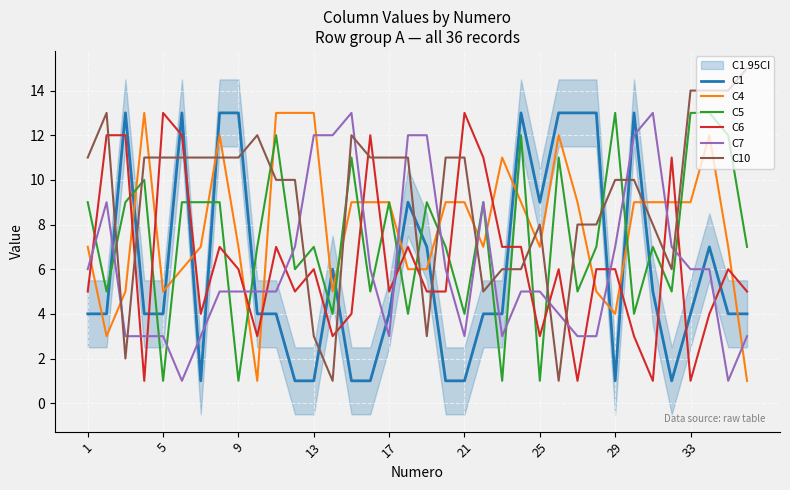

How many interior local peaks does the C7 series have?

4